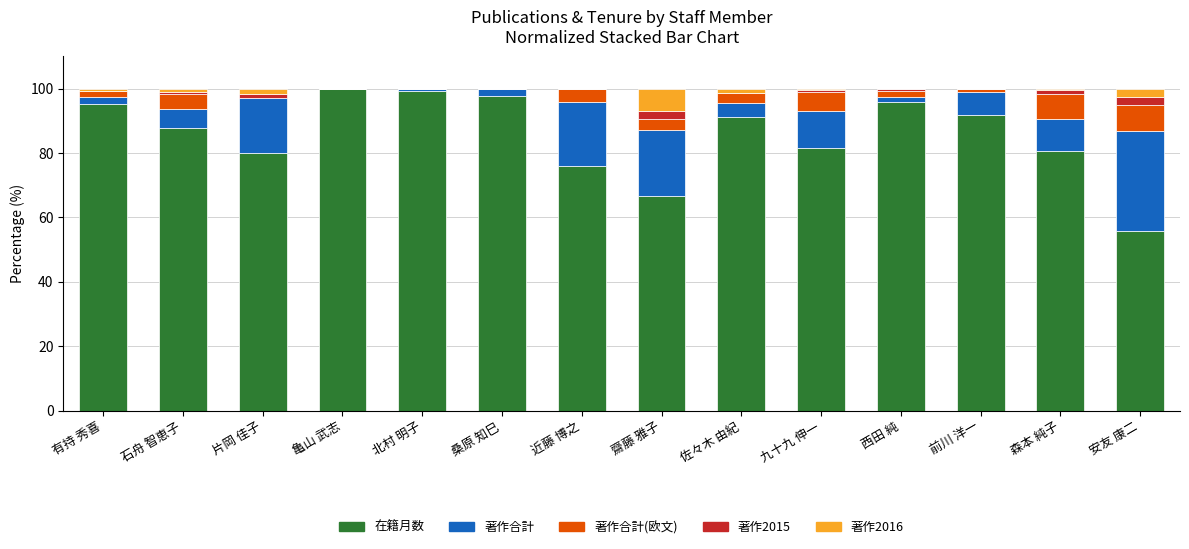

True or false: 在籍月数 has a value of 42.4 at 前川 洋一.

False